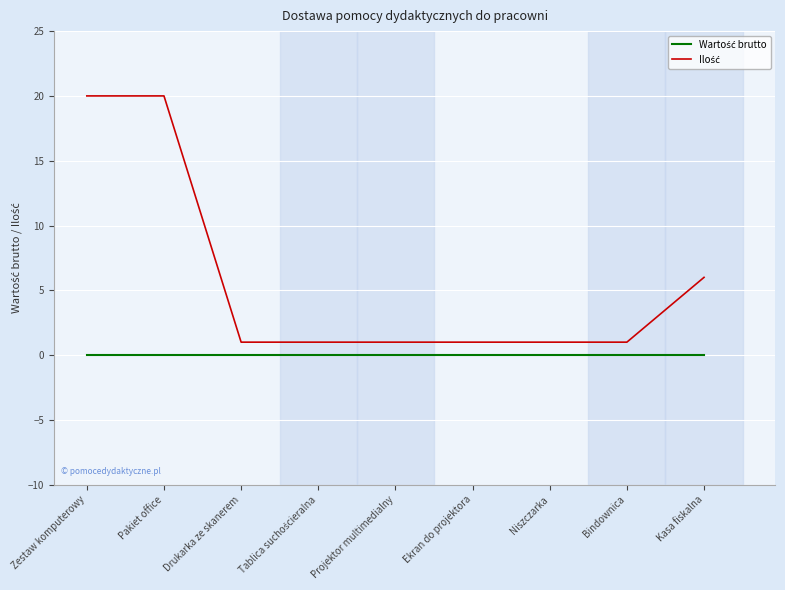

What is the greatest value displayed?

20